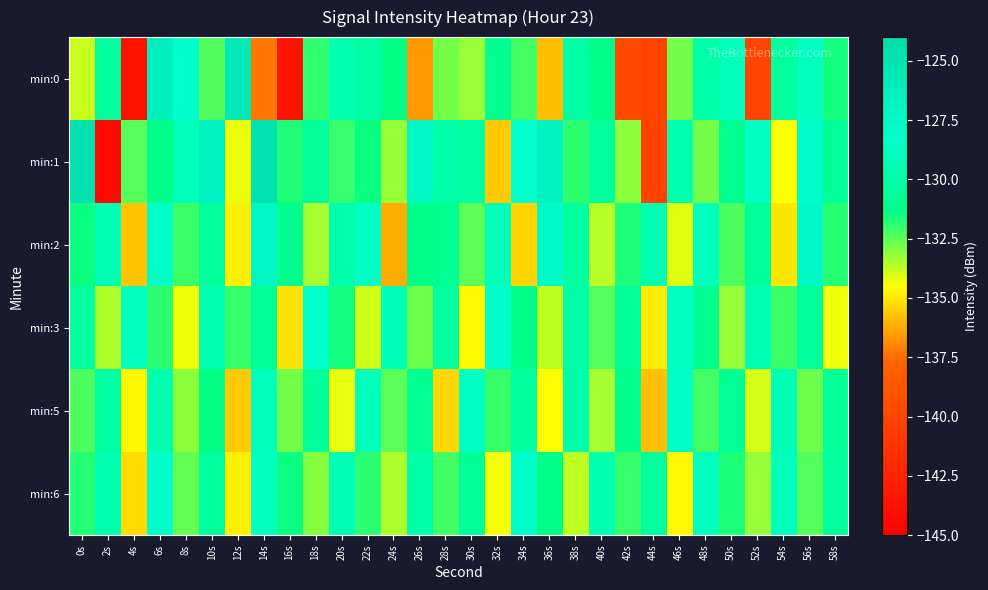

Reading left to right, what are all the values shown in this chart?

min:0: 0s=-133.8	2s=-130.3	4s=-143.6	6s=-126.4	8s=-128.2	10s=-132.3	12s=-125.4	14s=-137.3	16s=-143.6	18s=-132.0	20s=-129.5	22s=-130.0	24s=-131.4	26s=-136.6	28s=-132.8	30s=-133.2	32s=-131.0	34s=-132.2	36s=-135.8	38s=-130.0	40s=-131.3	42s=-139.6	44s=-140.2	46s=-132.8	48s=-129.8	50s=-129.0	52s=-140.1	54s=-130.3	56s=-128.7	58s=-131.6
min:1: 0s=-124.7	2s=-144.4	4s=-132.4	6s=-131.2	8s=-128.8	10s=-126.8	12s=-134.3	14s=-124.8	16s=-131.7	18s=-130.5	20s=-132.0	22s=-131.5	24s=-133.2	26s=-127.4	28s=-129.8	30s=-130.1	32s=-135.6	34s=-128.3	36s=-126.7	38s=-131.9	40s=-130.4	42s=-133.1	44s=-140.2	46s=-129.5	48s=-132.8	50s=-131.0	52s=-128.6	54s=-134.5	56s=-127.9	58s=-130.7
min:2: 0s=-131.5	2s=-129.3	4s=-135.7	6s=-128.4	8s=-132.1	10s=-130.6	12s=-134.8	14s=-127.2	16s=-131.0	18s=-133.4	20s=-129.7	22s=-128.5	24s=-136.2	26s=-131.3	28s=-130.9	30s=-132.5	32s=-129.1	34s=-135.4	36s=-127.8	38s=-130.2	40s=-133.6	42s=-131.7	44s=-129.4	46s=-134.1	48s=-128.9	50s=-132.3	52s=-130.5	54s=-135.0	56s=-127.6	58s=-131.8
min:3: 0s=-130.2	2s=-133.5	4s=-128.7	6s=-131.9	8s=-134.3	10s=-129.6	12s=-132.0	14s=-130.8	16s=-135.1	18s=-128.3	20s=-131.6	22s=-133.9	24s=-129.2	26s=-132.7	28s=-130.4	30s=-134.6	32s=-128.1	34s=-131.3	36s=-133.7	38s=-129.9	40s=-132.4	42s=-130.7	44s=-134.9	46s=-128.5	48s=-131.0	50s=-133.2	52s=-129.4	54s=-132.1	56s=-130.6	58s=-134.3
min:5: 0s=-132.3	2s=-130.1	4s=-134.7	6s=-129.5	8s=-133.1	10s=-131.4	12s=-135.6	14s=-128.9	16s=-132.8	18s=-130.5	20s=-134.2	22s=-129.0	24s=-132.5	26s=-130.9	28s=-135.3	30s=-128.6	32s=-132.0	34s=-130.3	36s=-134.5	38s=-129.7	40s=-133.4	42s=-131.1	44s=-135.8	46s=-128.4	48s=-132.2	50s=-130.6	52s=-134.0	54s=-129.2	56s=-132.7	58s=-130.8
min:6: 0s=-131.8	2s=-129.6	4s=-135.2	6s=-128.0	8s=-132.6	10s=-130.3	12s=-134.8	14s=-128.7	16s=-131.5	18s=-133.0	20s=-129.3	22s=-131.9	24s=-133.5	26s=-129.8	28s=-132.2	30s=-130.7	32s=-134.4	34s=-128.2	36s=-131.3	38s=-133.7	40s=-129.5	42s=-132.0	44s=-130.4	46s=-134.6	48s=-128.9	50s=-131.7	52s=-133.2	54s=-129.0	56s=-132.4	58s=-130.5